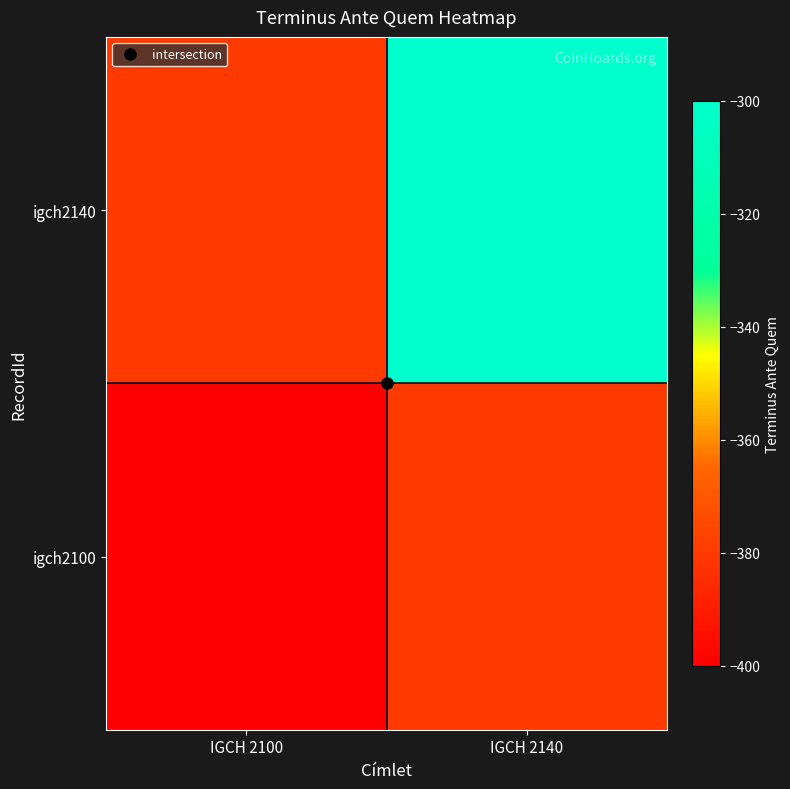

The value of igch2140 at IGCH 2140 is -300.0. True or false?

True